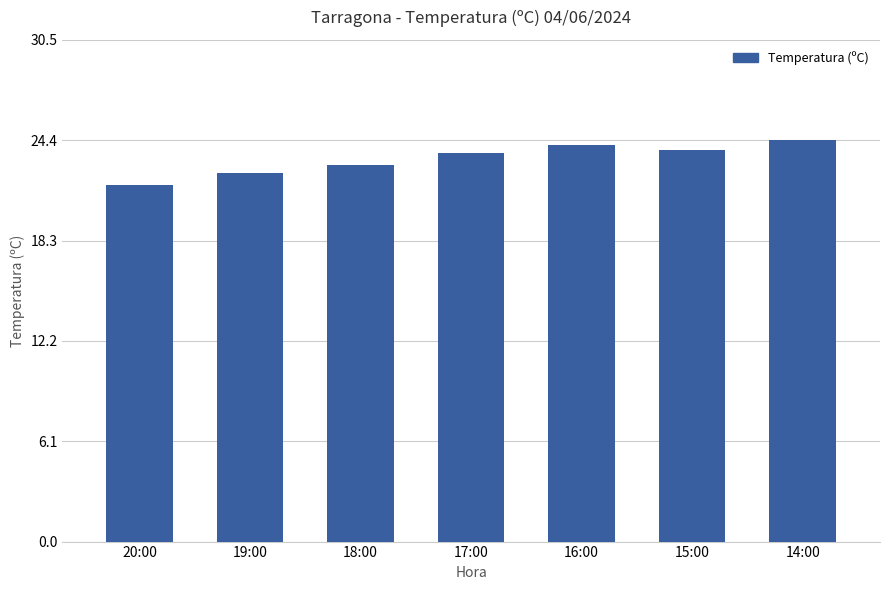

Which has a higher value, 16:00 or 20:00?

16:00